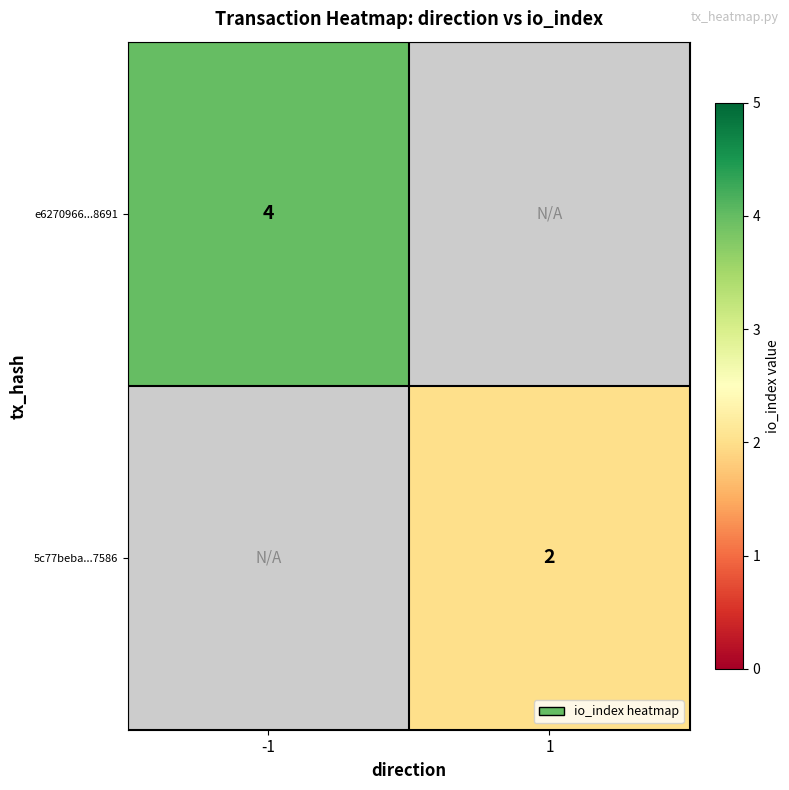

Is it true that 5c77beba...7586 equals 2 at 1?

True